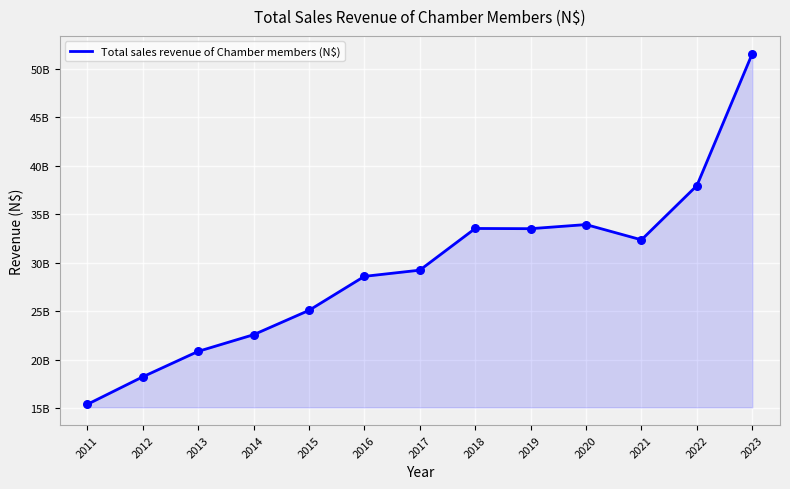

Does the chart have visible grid lines?

Yes